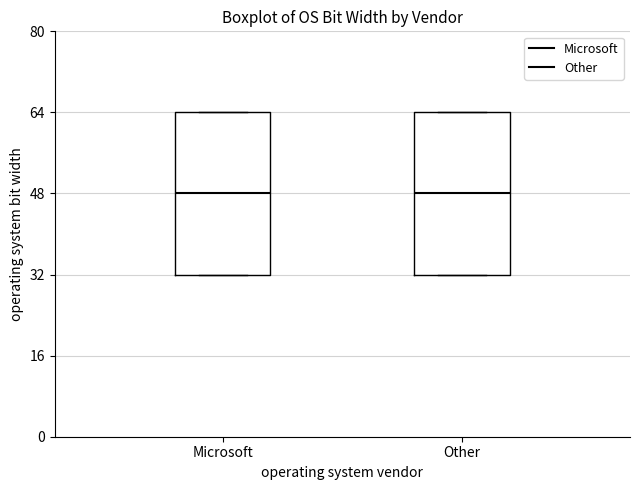

Reading left to right, transcribe this box plot: for each box, give where its median line is, the range the box spans, and where its two whiskers end, as read against the y-axis. The values are not printed on the chart, so give them approximately, as read against the axis.

Microsoft: median 48, box 32 to 64, whiskers 32 to 64
Other: median 48, box 32 to 64, whiskers 32 to 64